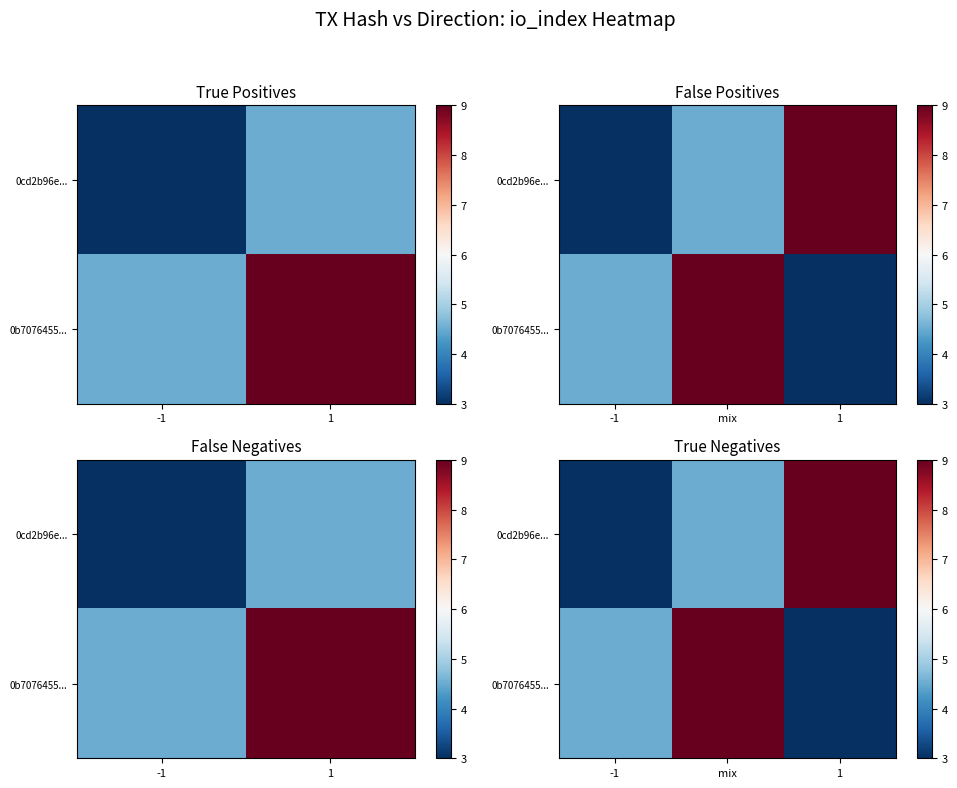

How many series are shown in this chart?

2